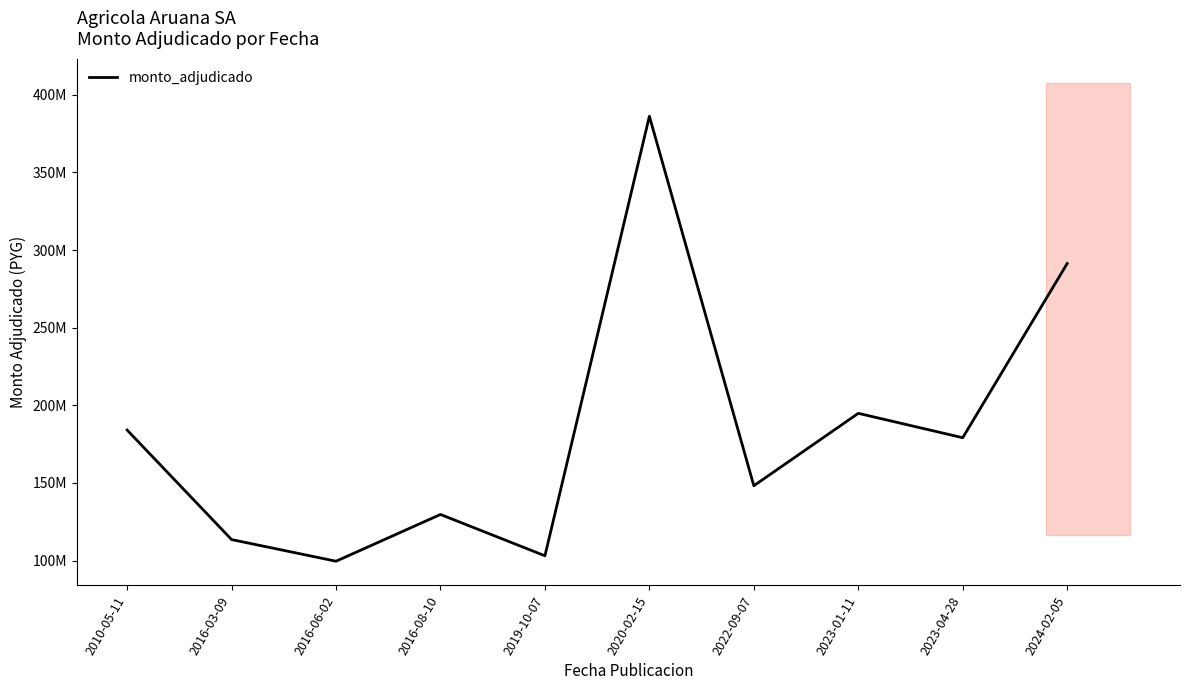

What is the difference between the maximum and minimum values?

286682475